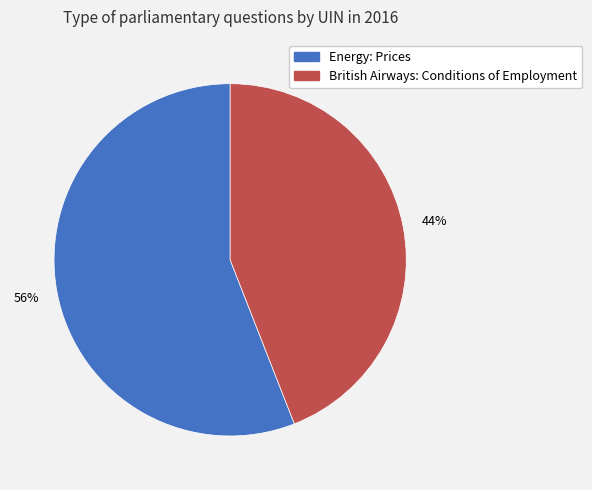

Is there a majority slice in this chart?

Yes